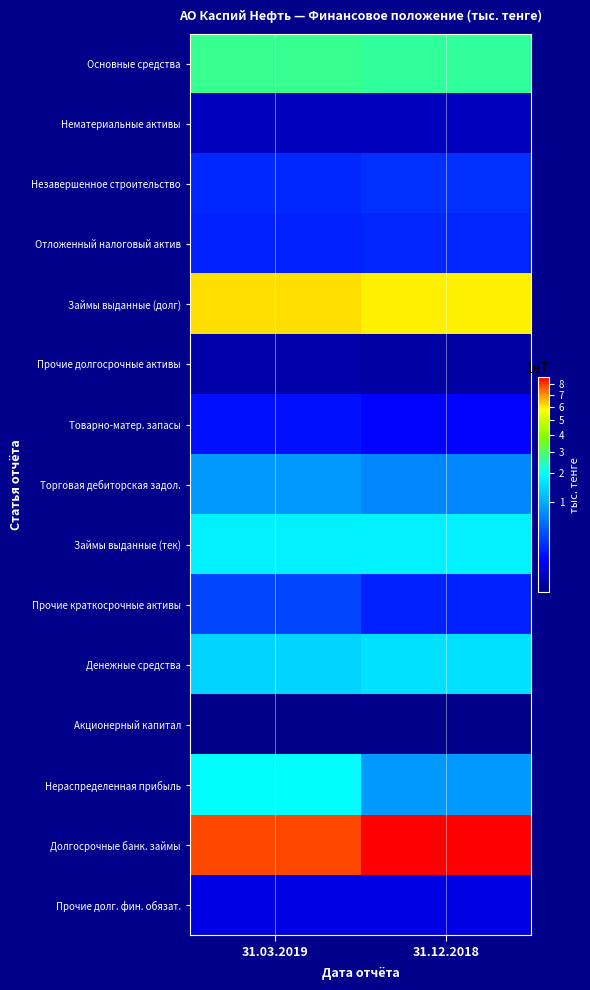

What is the spread (max minus min) of values at 31.12.2018?

87431103